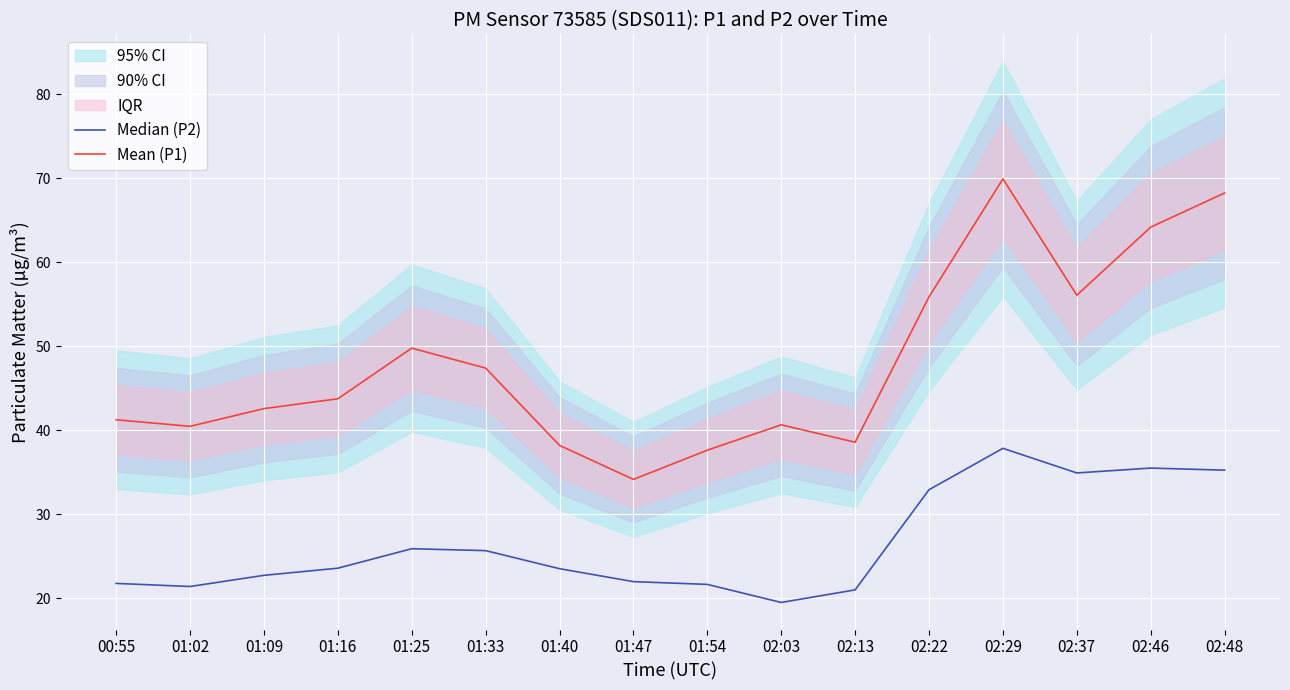

Count the number of categories in the chart.

16